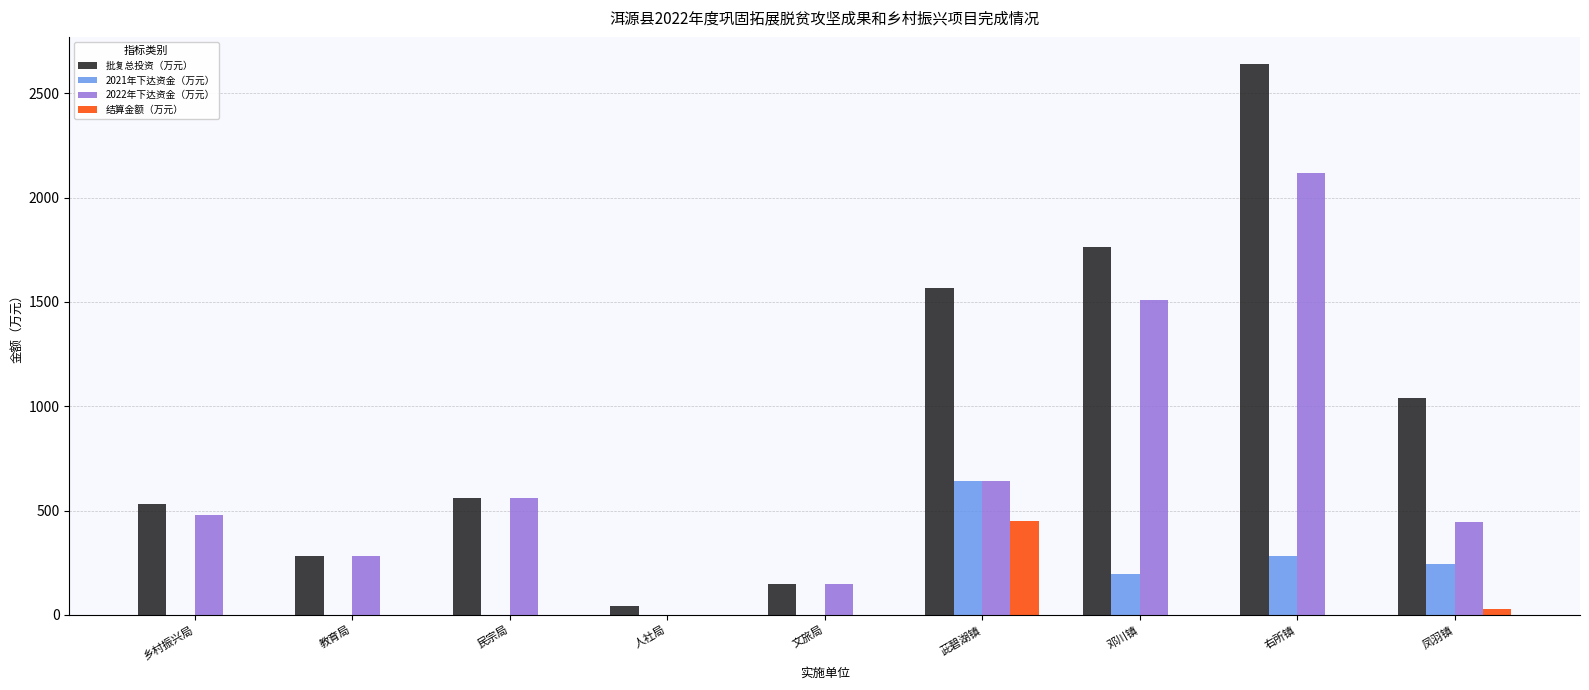

Which series changed the most between 文旅局 and 凤羽镇?

批复总投资（万元）